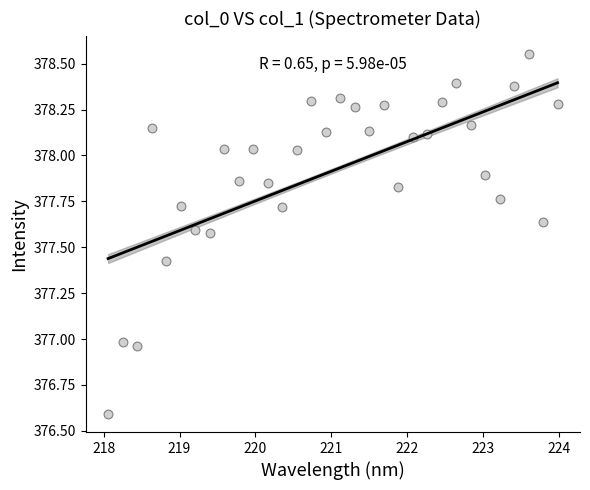

What is the range of Y values (max minus min)?

2.0